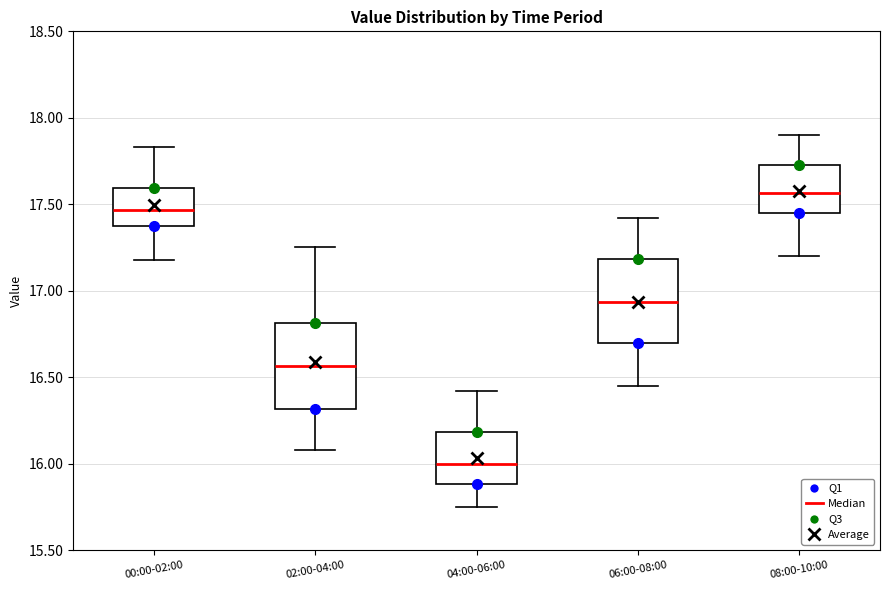

Reading left to right, read every box against the y-axis: the position of its median line, the range the box covers, and the ends of its whiskers. The values are not printed on the chart, so give them approximately, as read against the axis.

00:00-02:00: median 17.45, box 17.35 to 17.60, whiskers 17.20 to 17.85
02:00-04:00: median 16.55, box 16.30 to 16.80, whiskers 16.10 to 17.25
04:00-06:00: median 16.00, box 15.90 to 16.20, whiskers 15.75 to 16.40
06:00-08:00: median 16.95, box 16.70 to 17.20, whiskers 16.45 to 17.40
08:00-10:00: median 17.55, box 17.45 to 17.75, whiskers 17.20 to 17.90